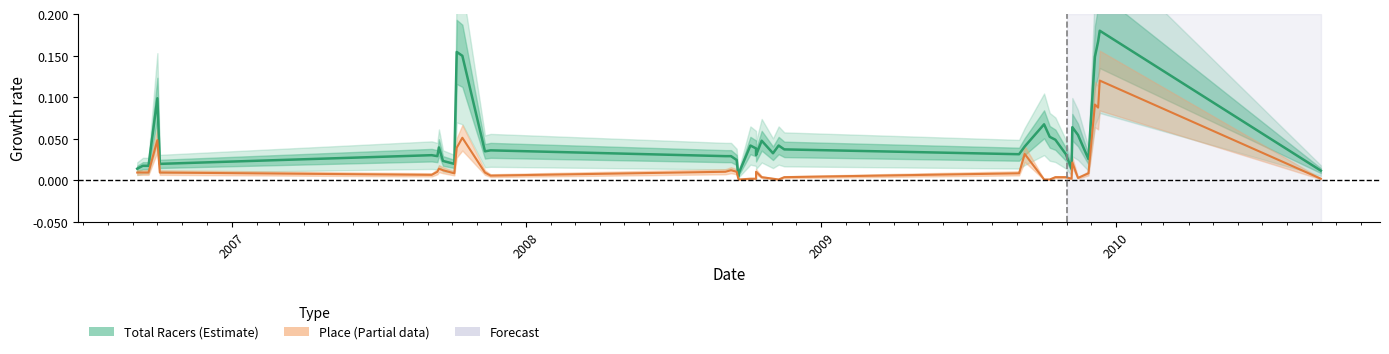

How many lines are shown in the chart?

2